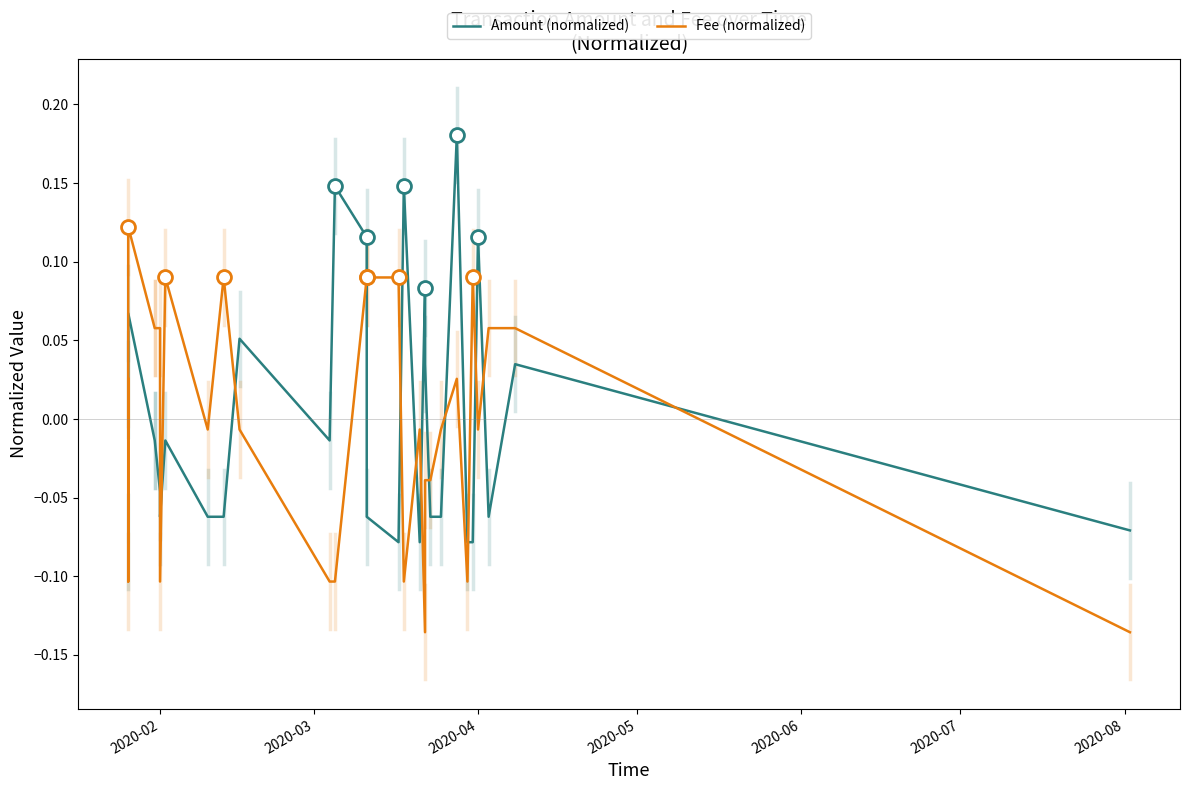

What is the value of the Amount (normalized) point at the 13th from the left?

0.1